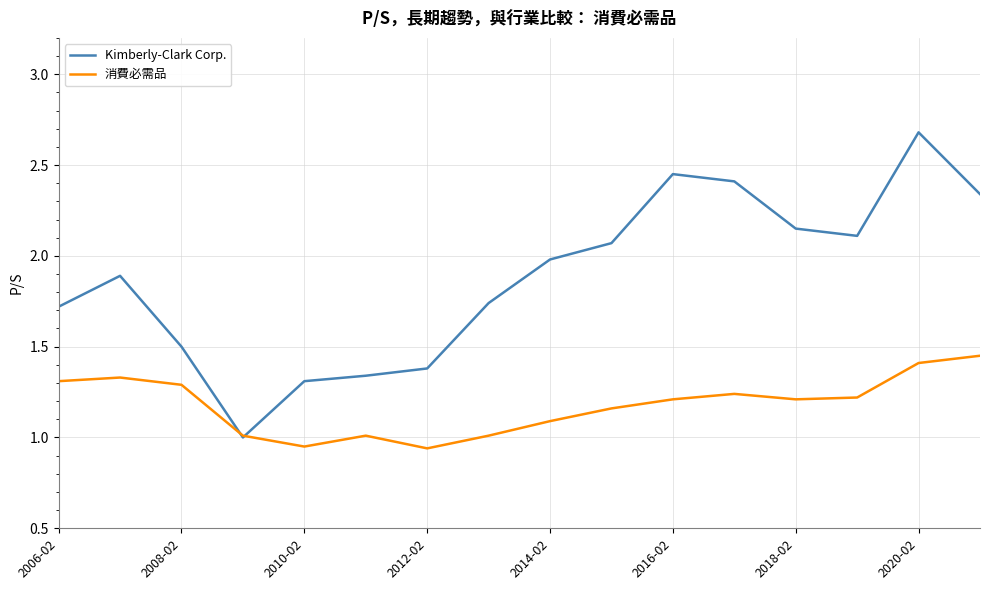

Which series has the largest total across all categories?

Kimberly-Clark Corp.